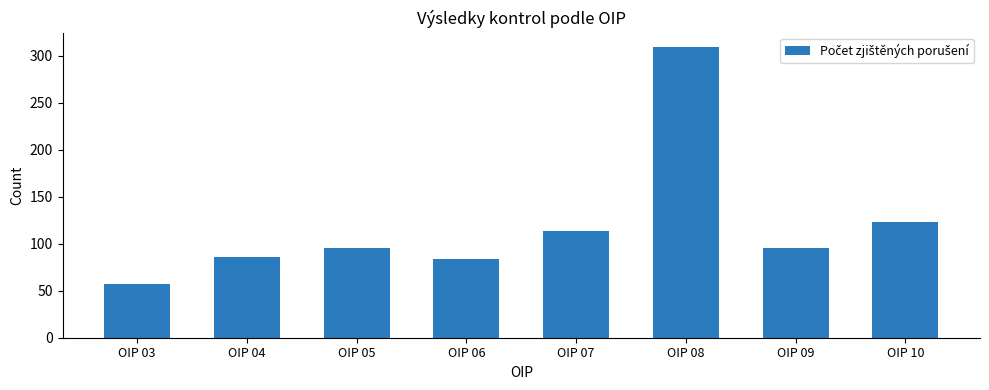

The chart shows a value of 182 at OIP 07. True or false?

False